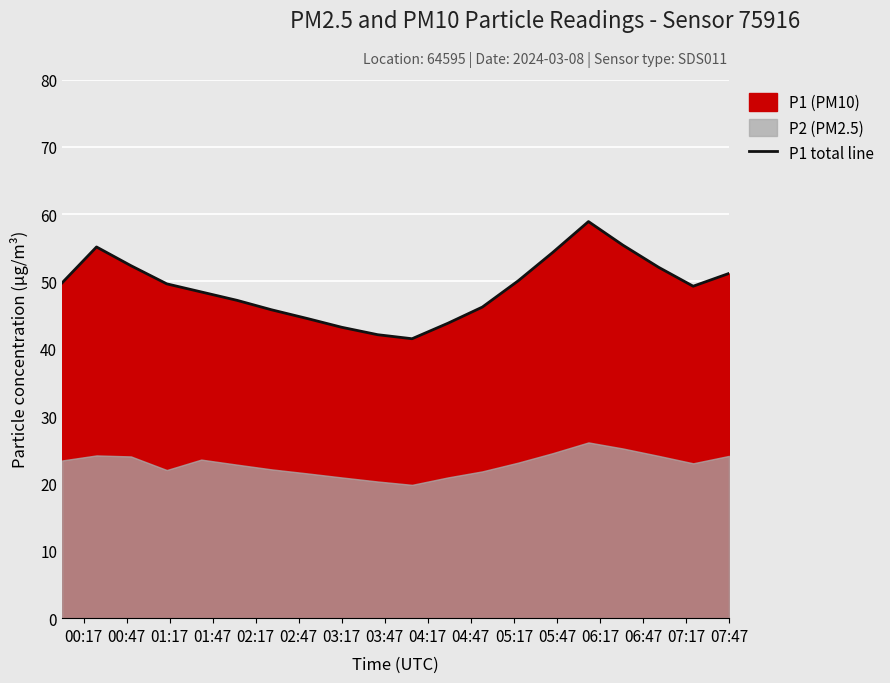

Is it true that P1 total line equals 16.6 at 07:47?

False